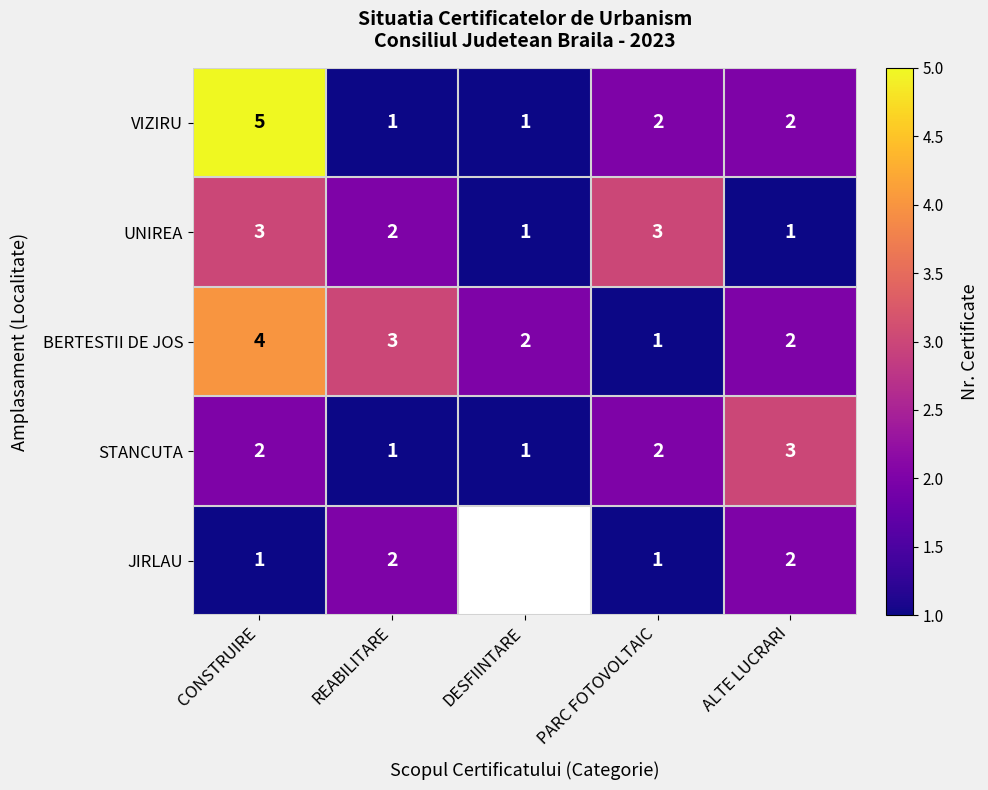

Which series changed the most between PARC FOTOVOLTAIC and ALTE LUCRARI?

UNIREA